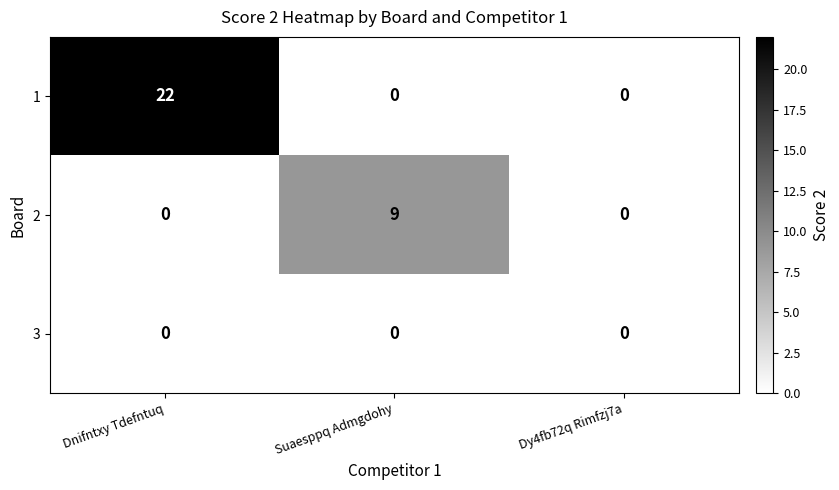

Reading right to left, transcribe all the data shown in this chart.

1: Dy4fb72q Rimfzj7a=0	Suaesppq Admgdohy=0	Dnifntxy Tdefntuq=22
2: Dy4fb72q Rimfzj7a=0	Suaesppq Admgdohy=9	Dnifntxy Tdefntuq=0
3: Dy4fb72q Rimfzj7a=0	Suaesppq Admgdohy=0	Dnifntxy Tdefntuq=0